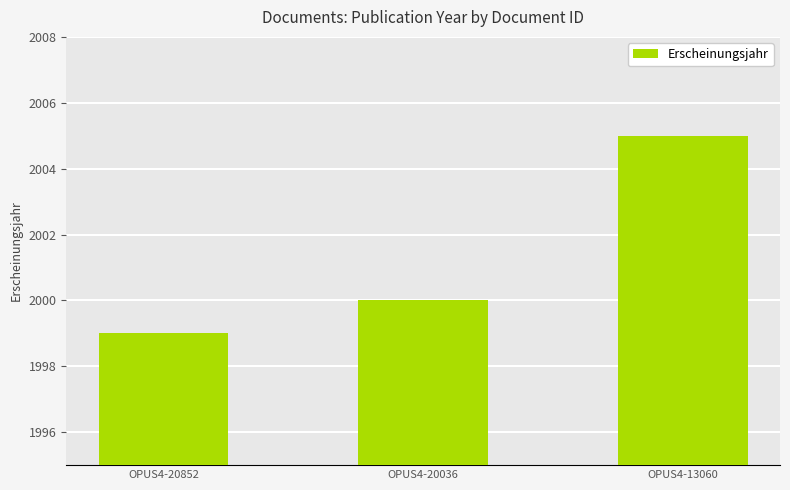

Which label corresponds to the largest value in the chart?

OPUS4-13060